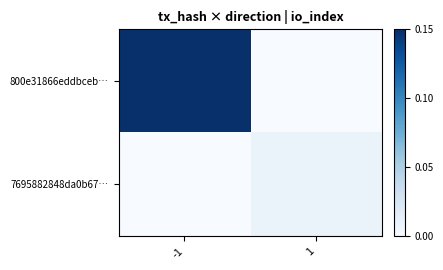

How many data points does each series have?

2